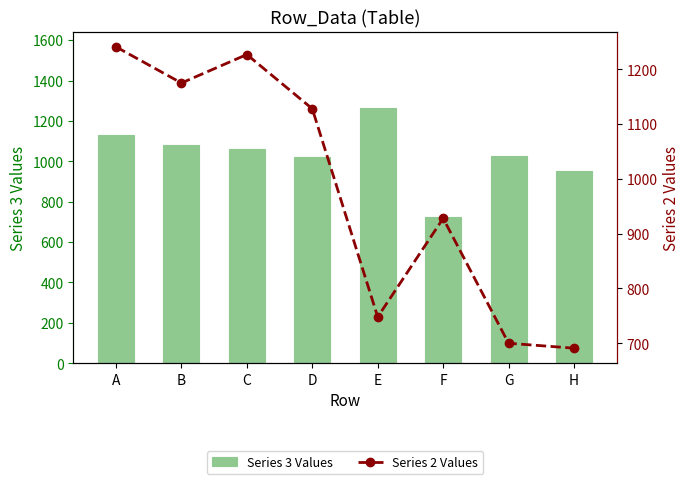

Is it true that Series 2 Values equals 1661 at A?

False